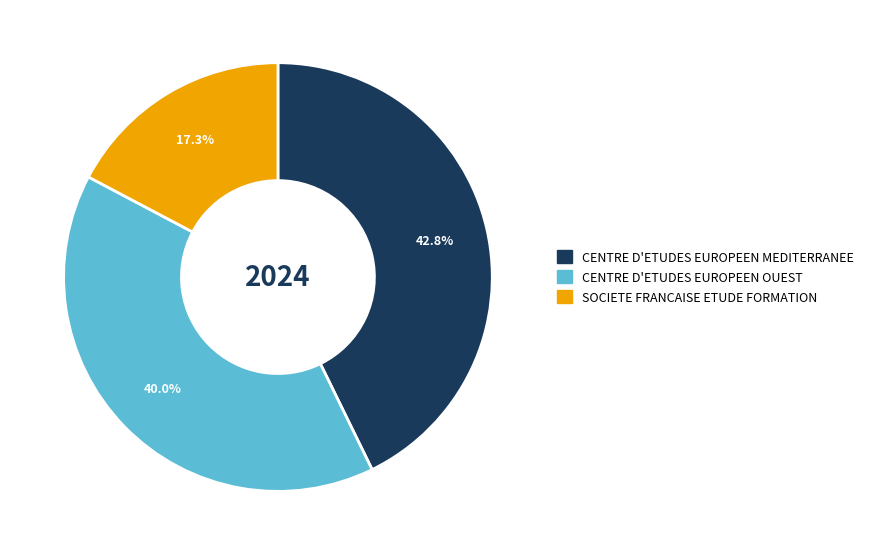

What percentage do CENTRE D'ETUDES EUROPEEN MEDITERRANEE and SOCIETE FRANCAISE ETUDE FORMATION together represent?

60.0%